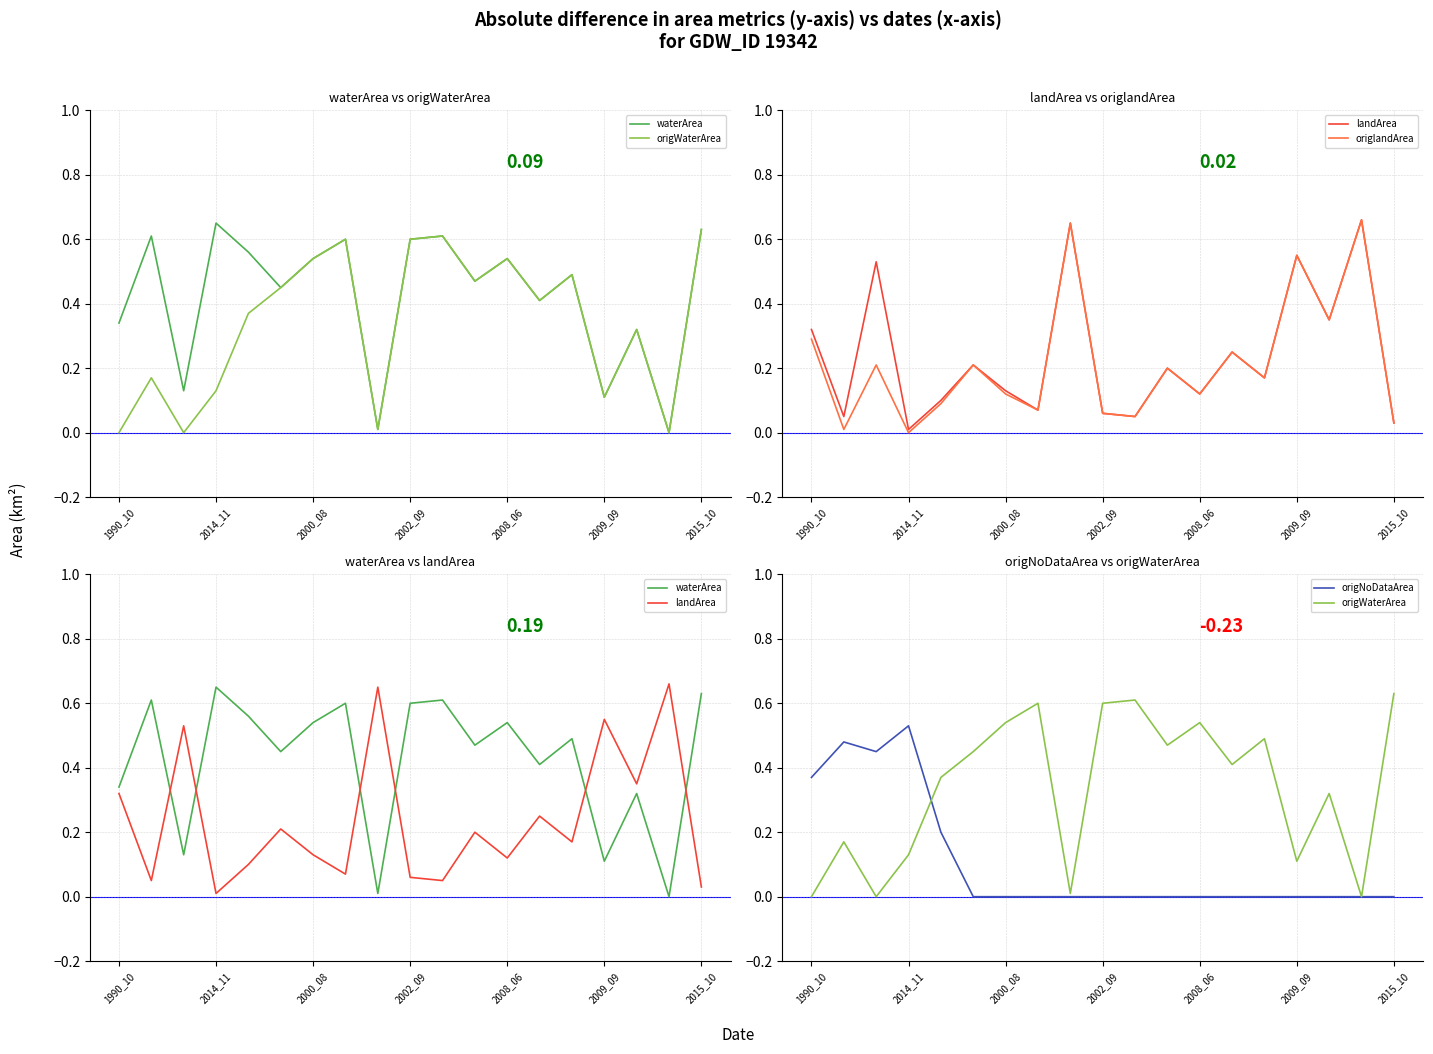

What is the highest value of the waterArea series?

0.7